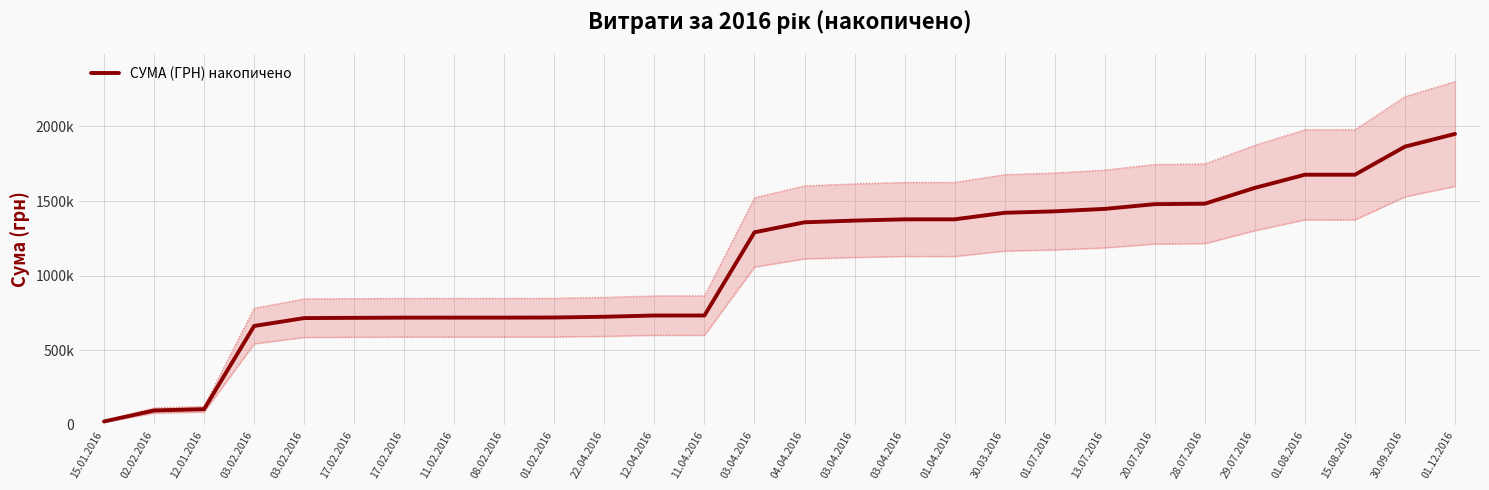

Read the value at 01.12.2016.

1949637.8